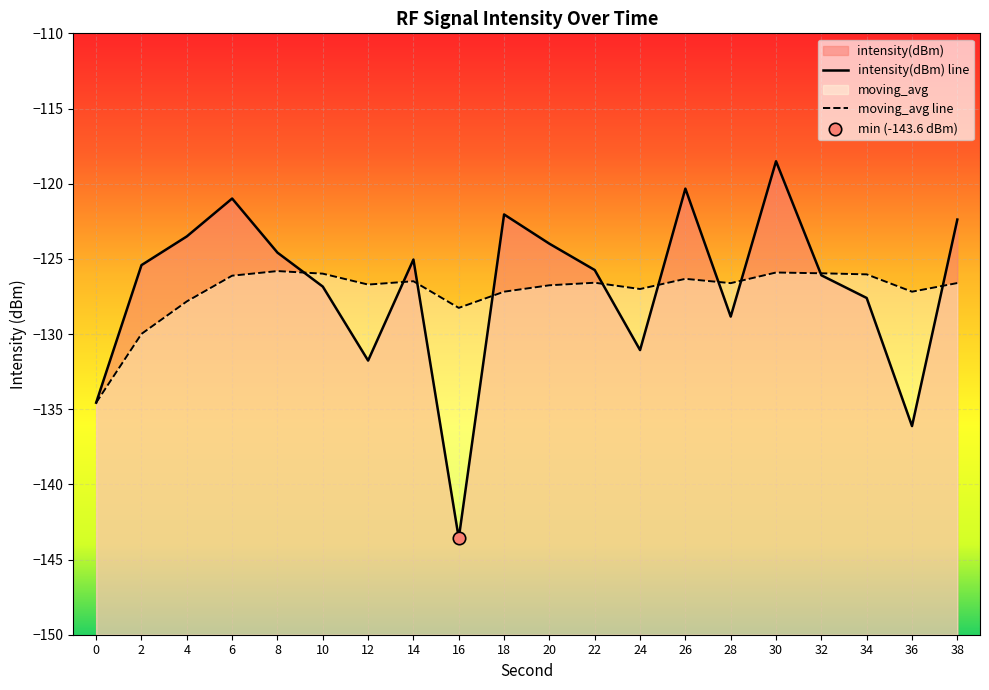

Which series has the largest Y range (max minus min)?

intensity(dBm) line